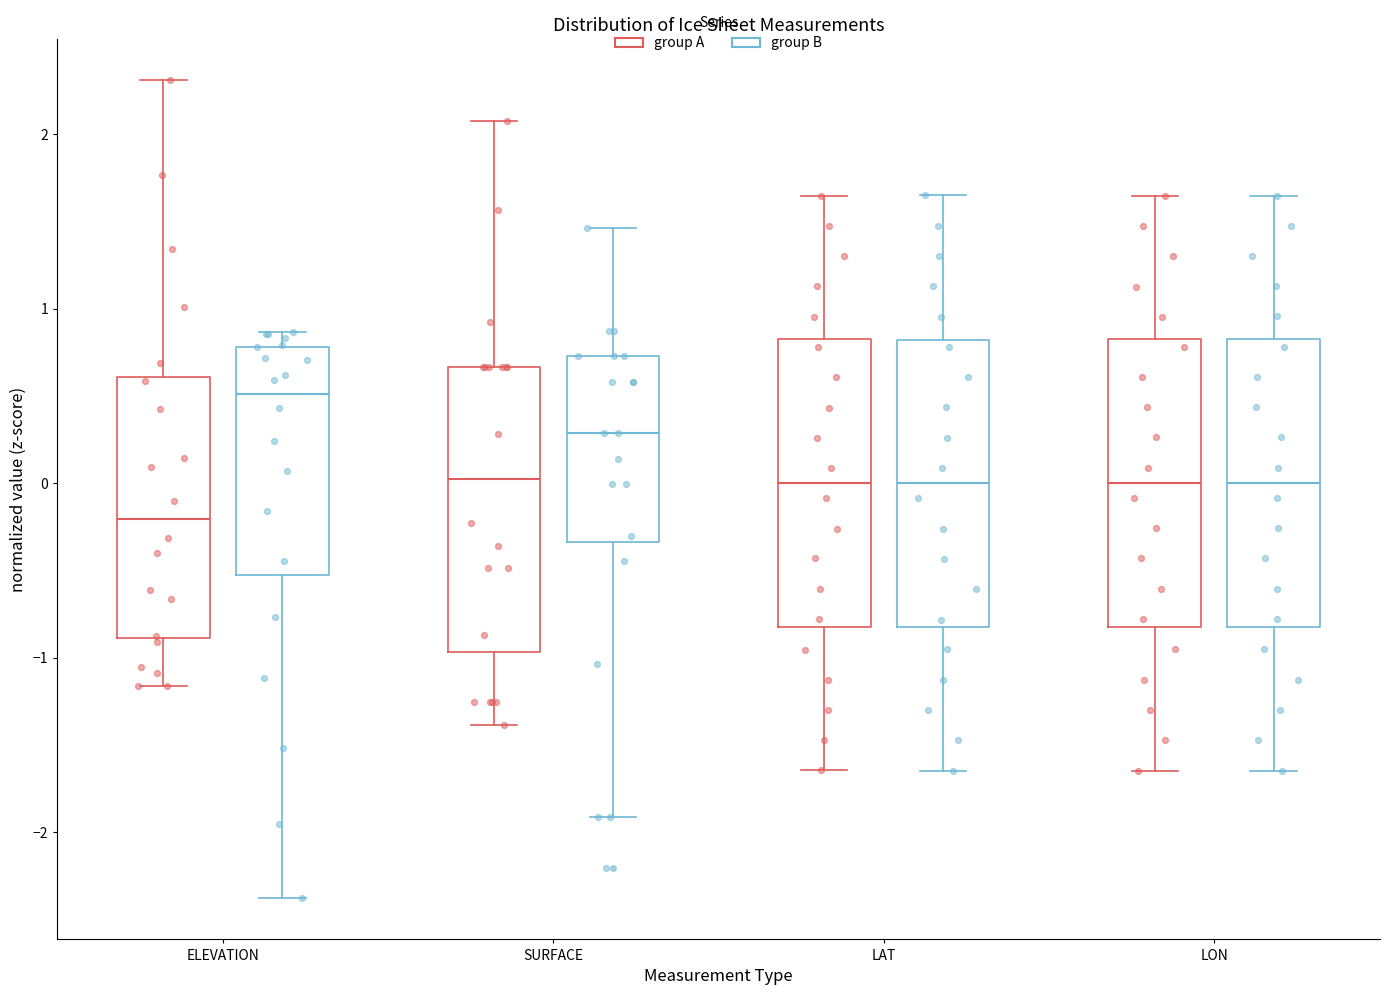

Reading left to right, transcribe this box plot: for each box, give where its median line is, the range the box spans, and where its two whiskers end, as read against the y-axis. The values are not printed on the chart, so give them approximately, as read against the axis.

ELEVATION (group A): median -0.2, box -0.9 to 0.6, whiskers -1.2 to 2.3
ELEVATION (group B): median 0.5, box -0.5 to 0.8, whiskers -2.4 to 0.9
SURFACE (group A): median 0.0, box -1.0 to 0.7, whiskers -1.4 to 2.1
SURFACE (group B): median 0.3, box -0.3 to 0.7, whiskers -1.9 to 1.5
LAT (group A): median 0.0, box -0.8 to 0.8, whiskers -1.6 to 1.6
LAT (group B): median 0.0, box -0.8 to 0.8, whiskers -1.6 to 1.6
LON (group A): median 0.0, box -0.8 to 0.8, whiskers -1.6 to 1.6
LON (group B): median 0.0, box -0.8 to 0.8, whiskers -1.6 to 1.6